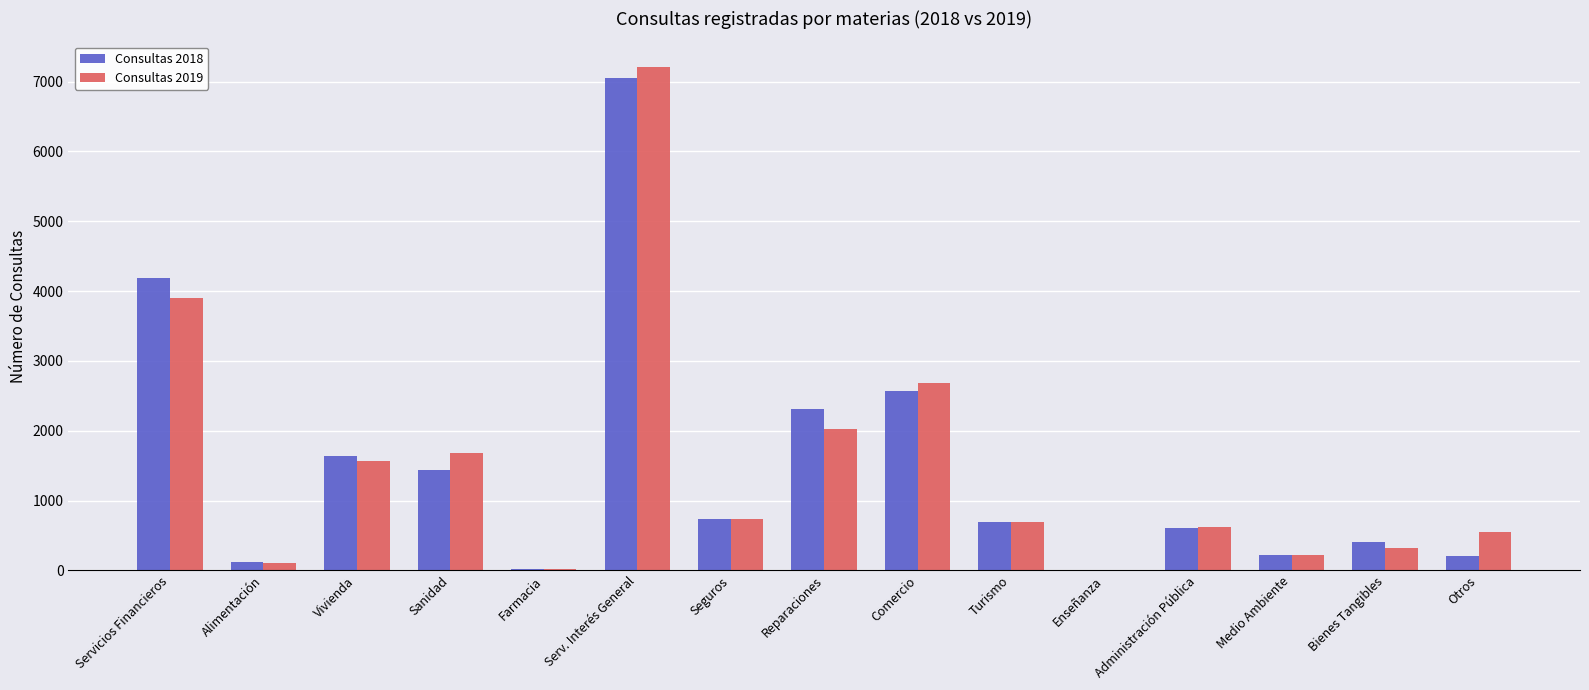

Is the value of Consultas 2019 at Sanidad greater than the value of Consultas 2018 at Bienes Tangibles?

Yes